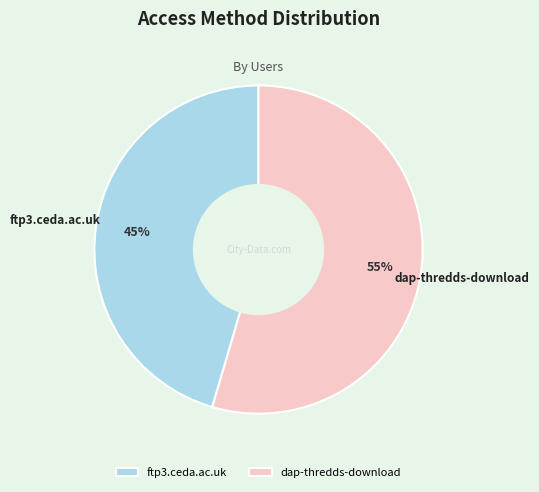

Rank the categories by value from lowest to highest.

ftp3.ceda.ac.uk, dap-thredds-download